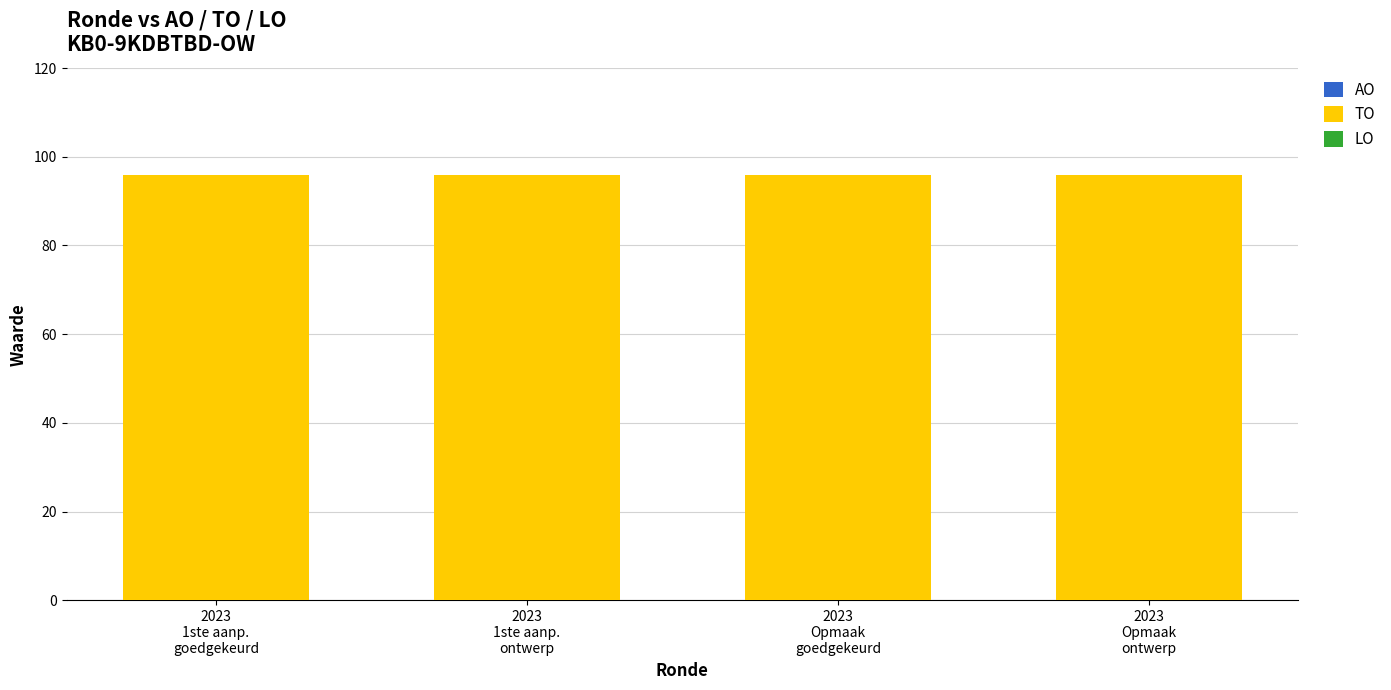

Reading left to right, list all the values displayed in this chart.

AO: 2023
1ste aanp.
goedgekeurd=0	2023
1ste aanp.
ontwerp=0	2023
Opmaak
goedgekeurd=0	2023
Opmaak
ontwerp=0
TO: 2023
1ste aanp.
goedgekeurd=96	2023
1ste aanp.
ontwerp=96	2023
Opmaak
goedgekeurd=96	2023
Opmaak
ontwerp=96
LO: 2023
1ste aanp.
goedgekeurd=0	2023
1ste aanp.
ontwerp=0	2023
Opmaak
goedgekeurd=0	2023
Opmaak
ontwerp=0